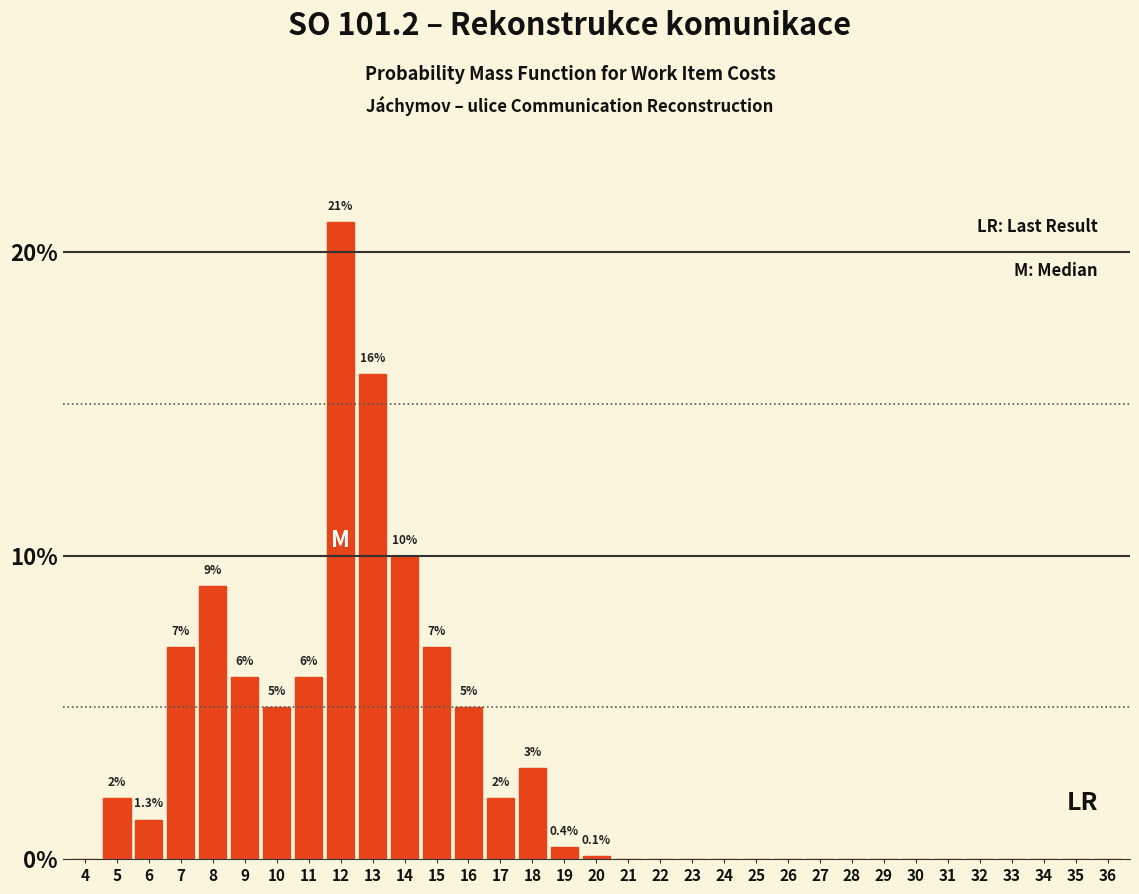

What is the sum of the values at 22 and 10?

5.0